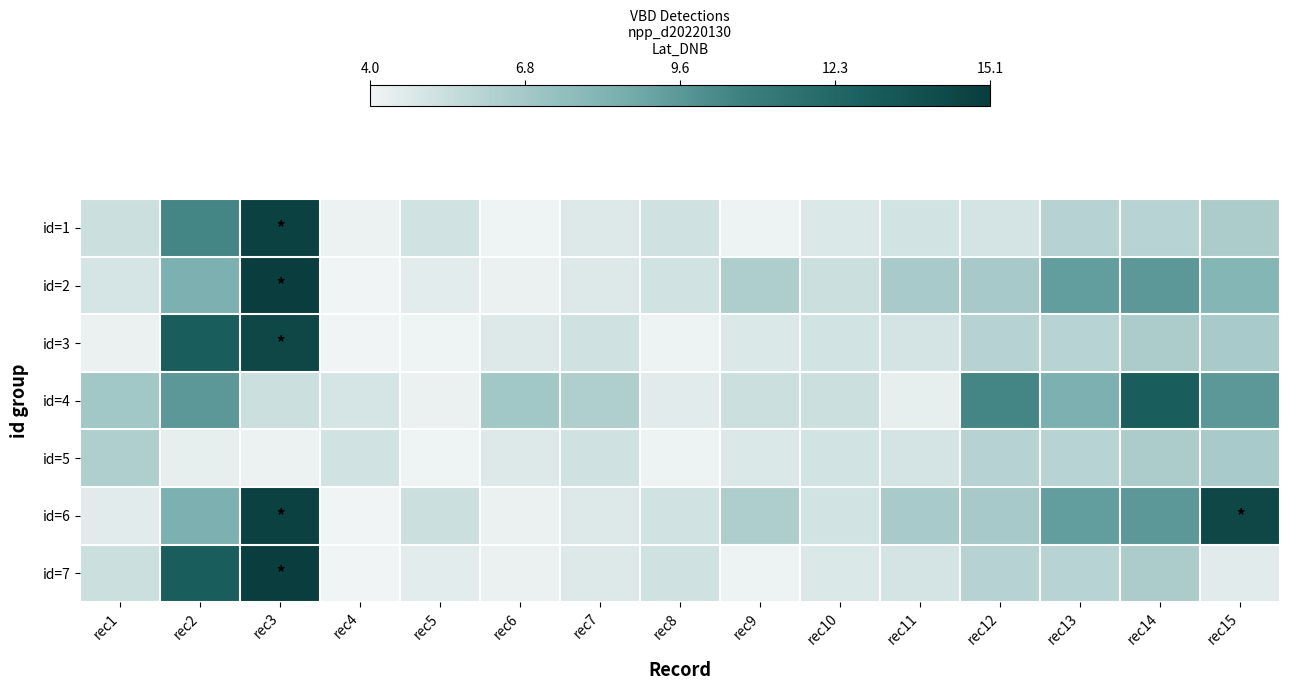

Rank the series at rec7 from highest to lowest value.

id=4, id=3, id=5, id=1, id=2, id=6, id=7